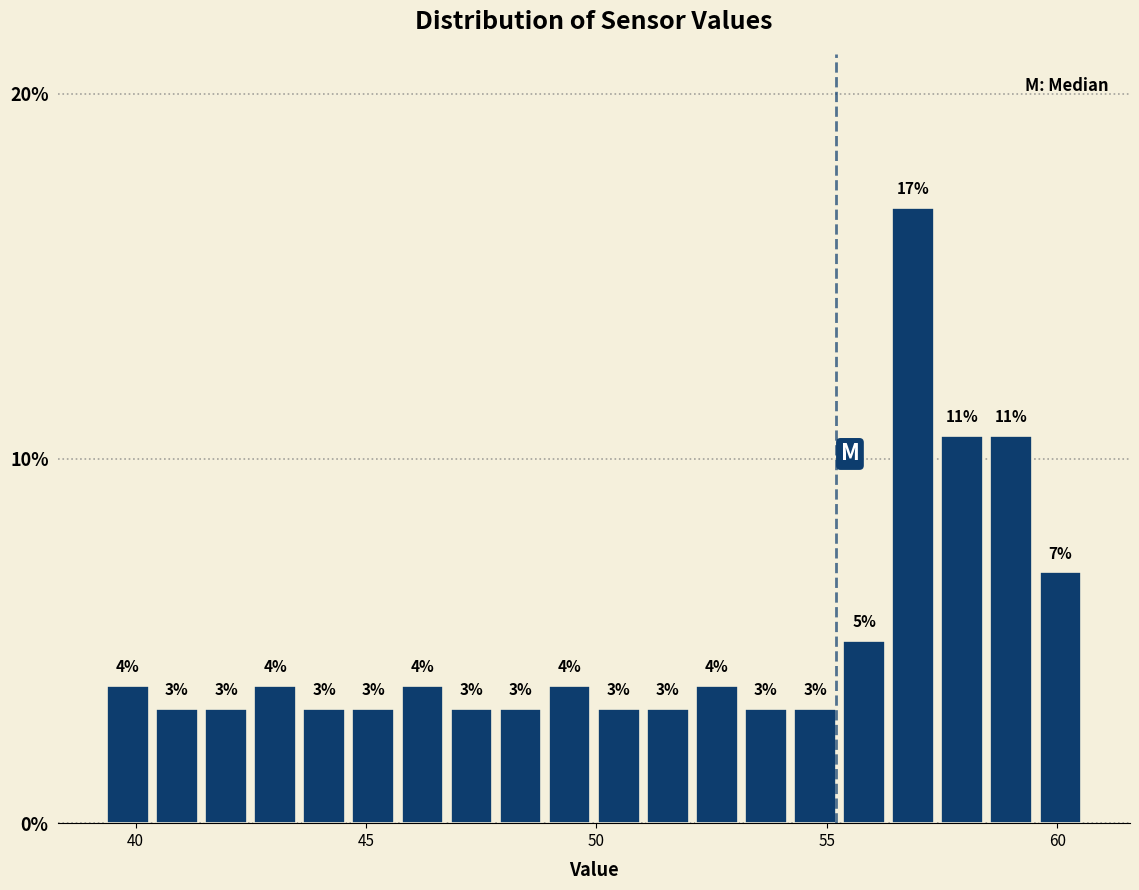

Around what value on the x-axis is the tallest bar? Give the approximate position of its centre, as read against the axis.

57.0